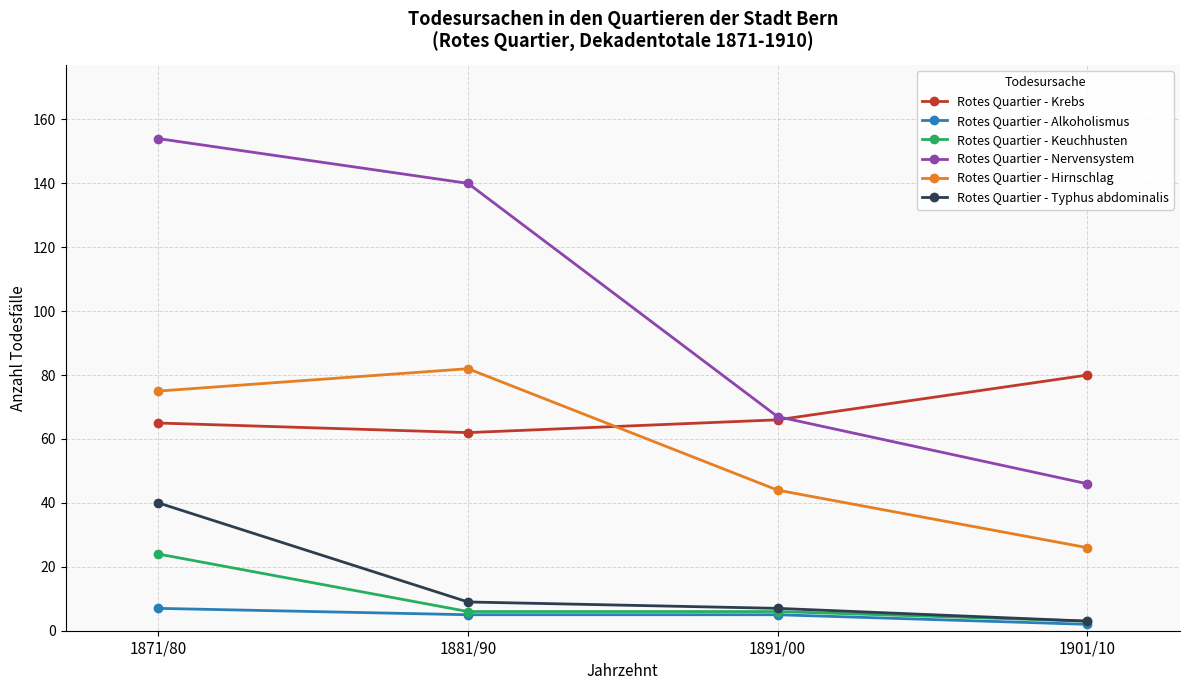

How many Rotes Quartier - Nervensystem values are between 67 and 154?

3